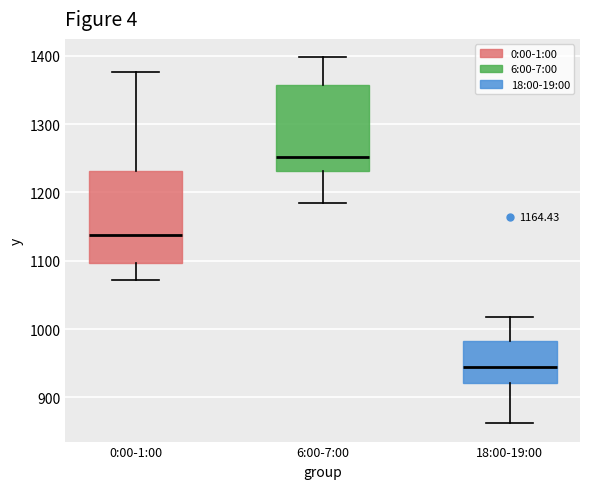

Which box has the highest median line?

6:00-7:00